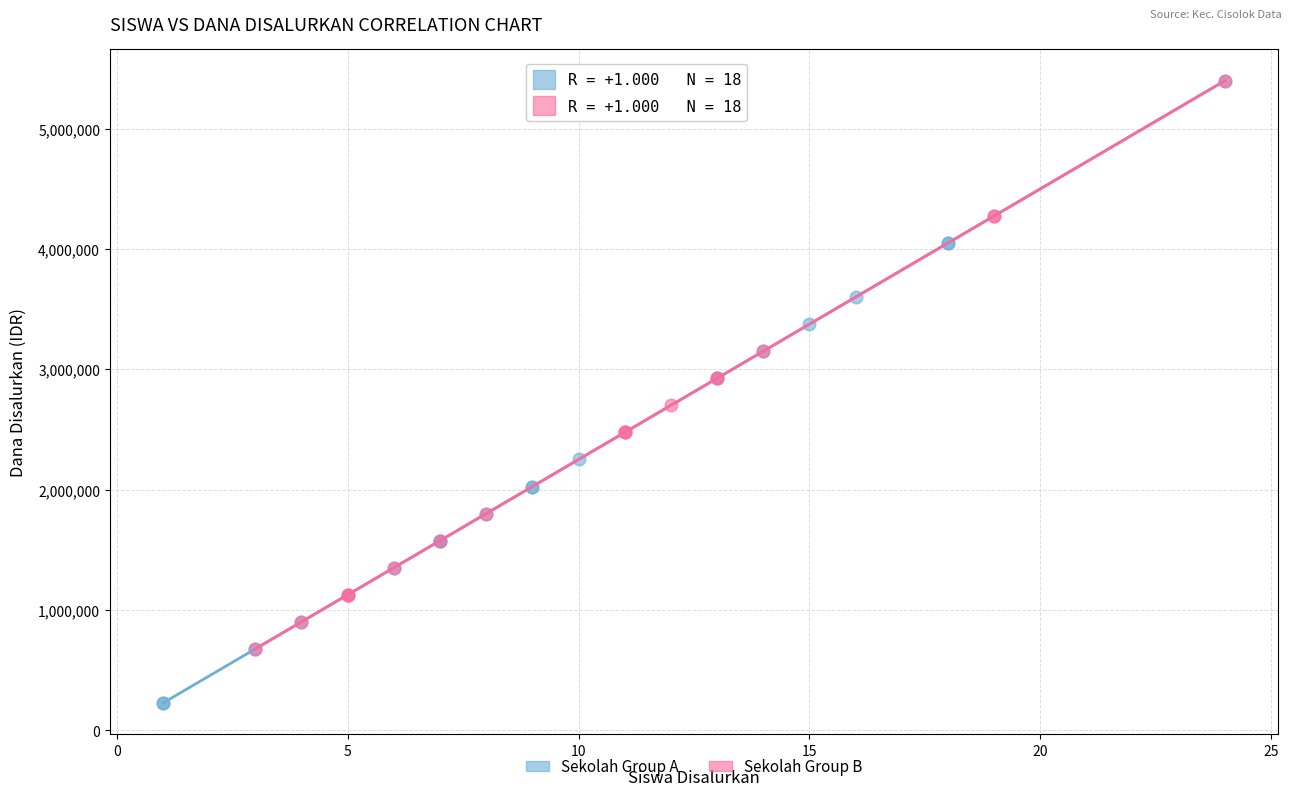

Which series contains the lowest Y value?

Sekolah Group A